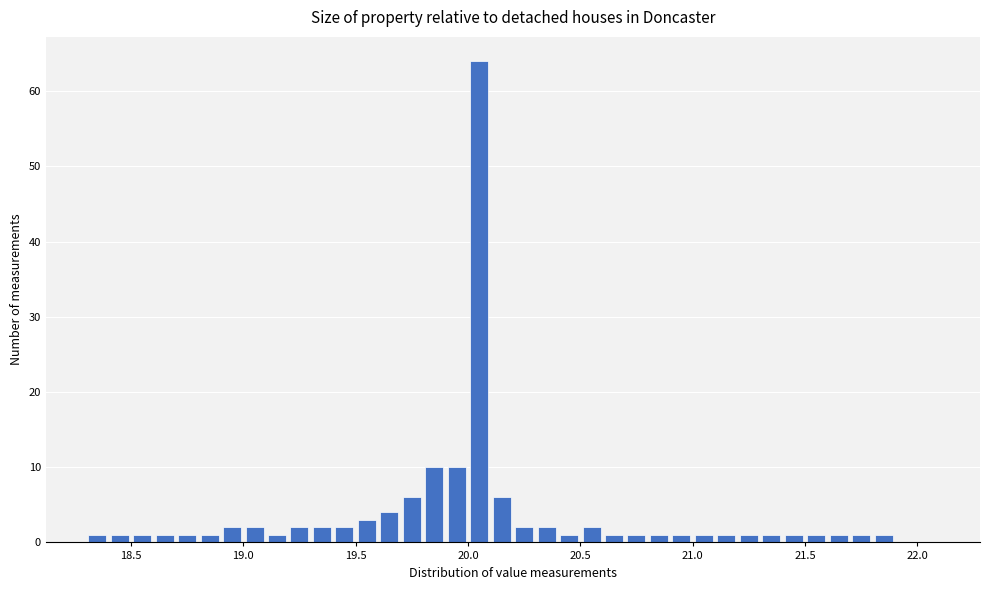

Read against the x-axis, roughly where is the centre of the tallest bar?

20.05